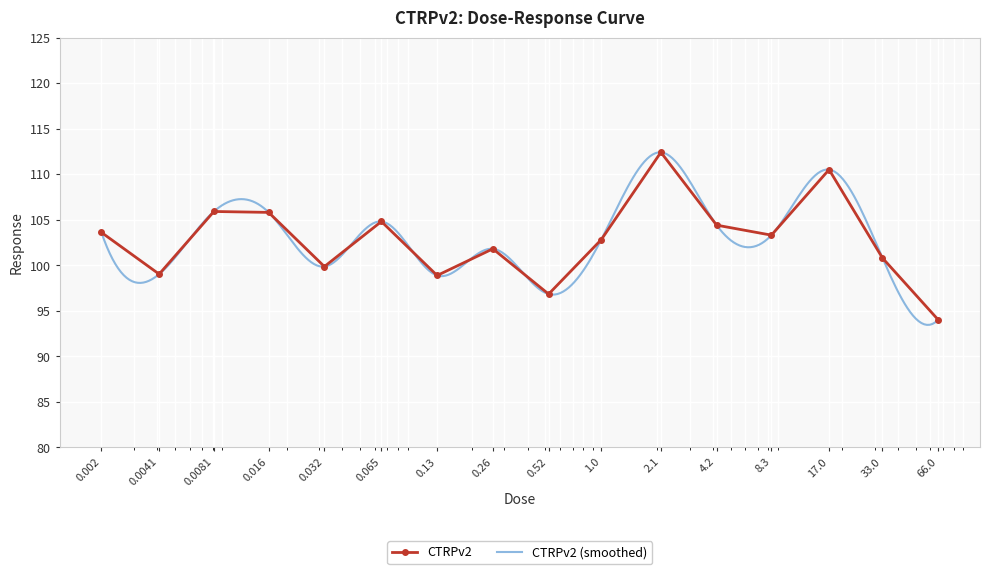

At which label is the value closest to 103?

1.0